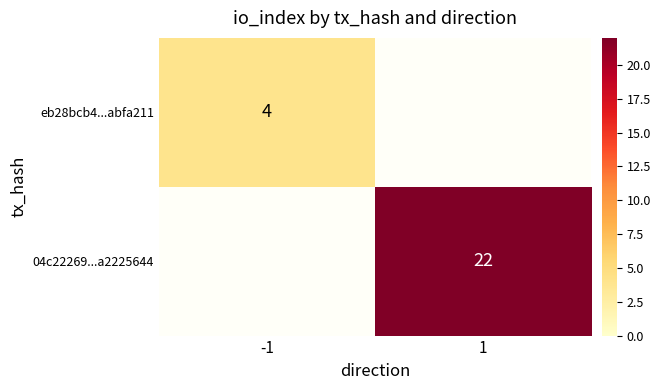

Is the value of eb28bcb4...abfa211 at -1 greater than the value of 04c22269...a2225644 at 1?

No